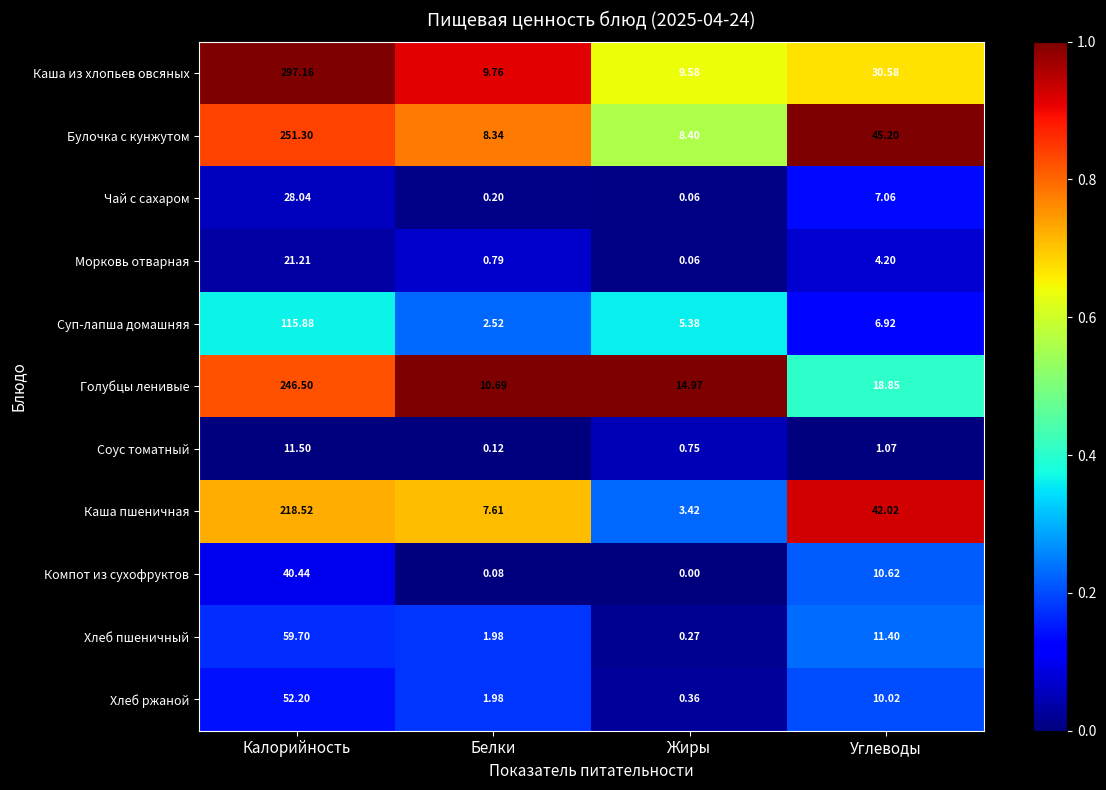

Is the value of Хлеб пшеничный at Калорийность greater than the value of Чай с сахаром at Жиры?

Yes